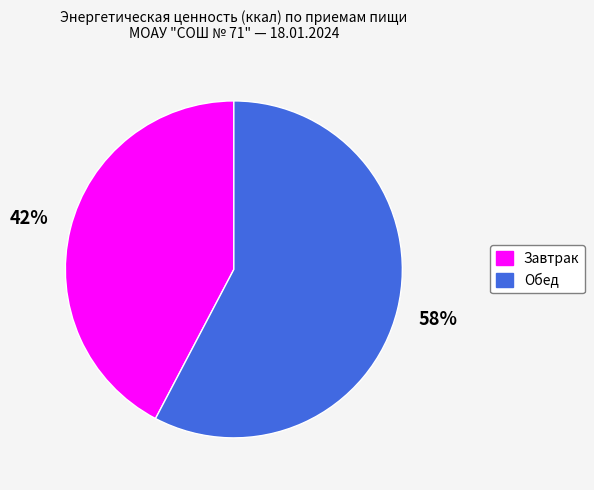

Which has a higher value, Завтрак or Обед?

Обед